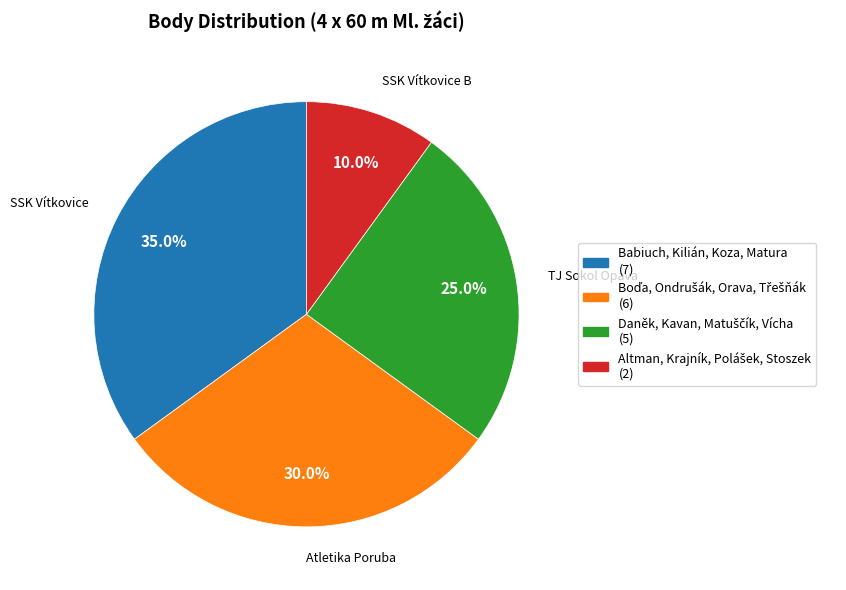

Which has a higher value, SSK Vítkovice B or Atletika Poruba?

Atletika Poruba